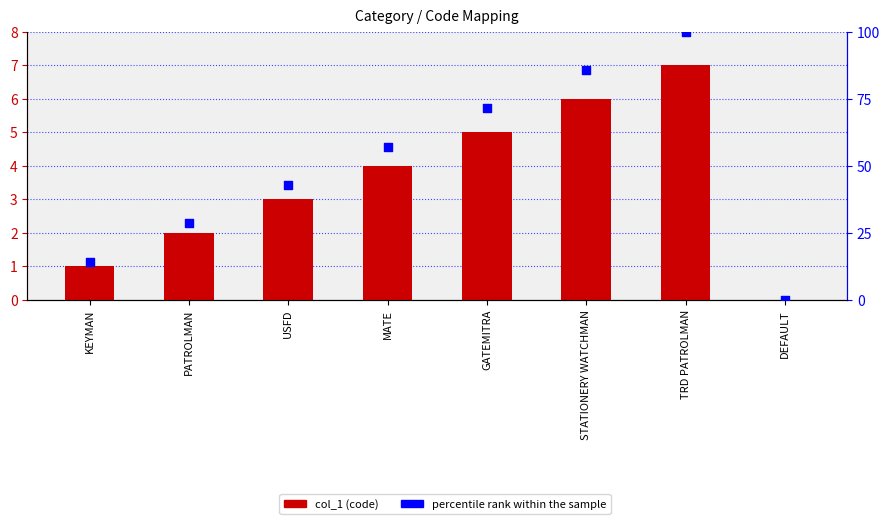

What is the total value across all series at TRD PATROLMAN?

107.0